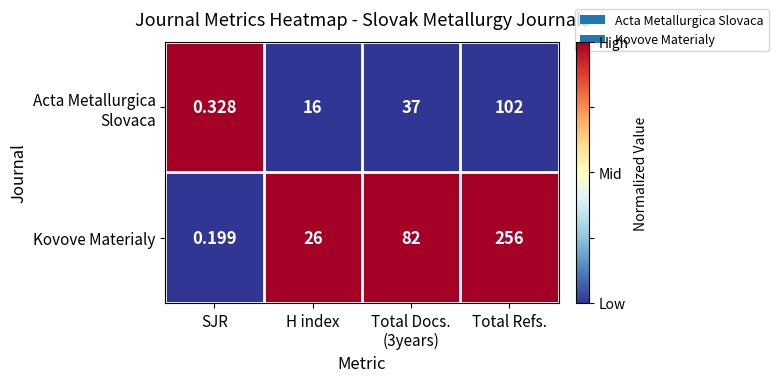

At which label does Kovove Materialy reach its minimum?

SJR